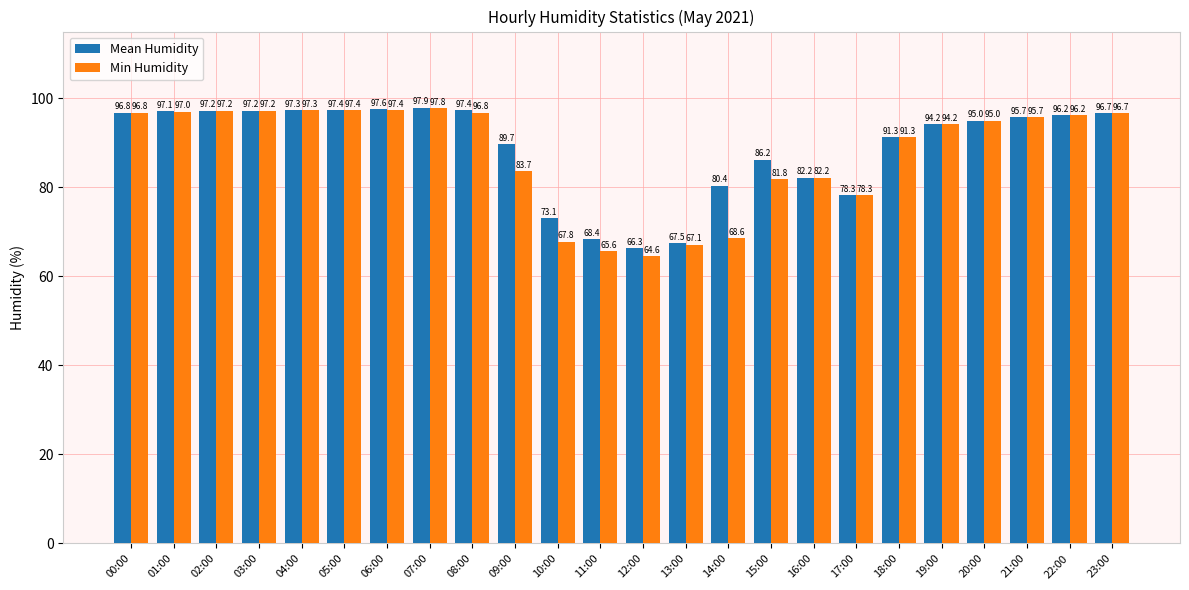

At which label does Min Humidity reach its minimum?

12:00